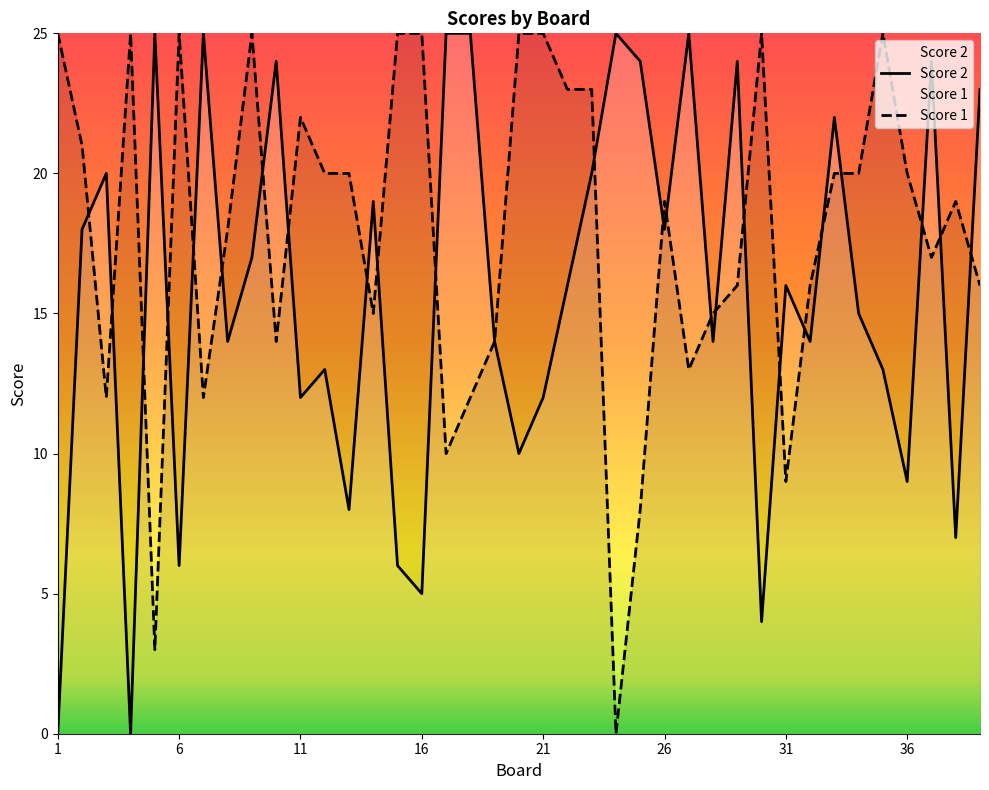

What is the approximate value of Score 1 at 35?

25